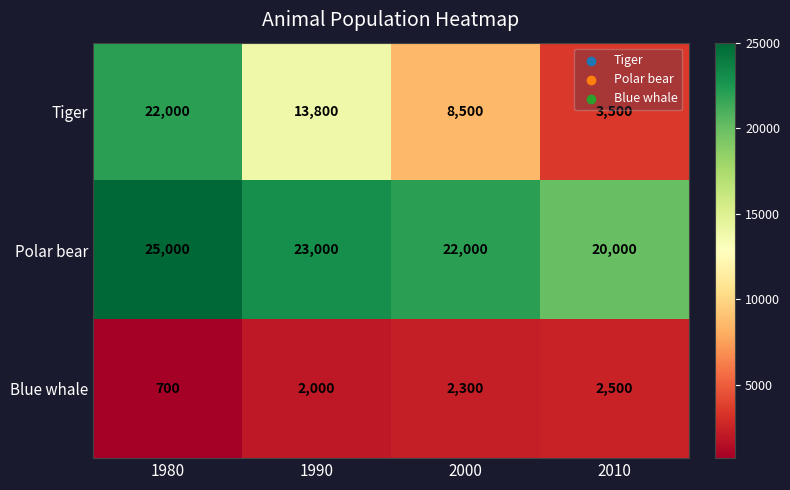

The value of Blue whale at 2000 is 2300. True or false?

True